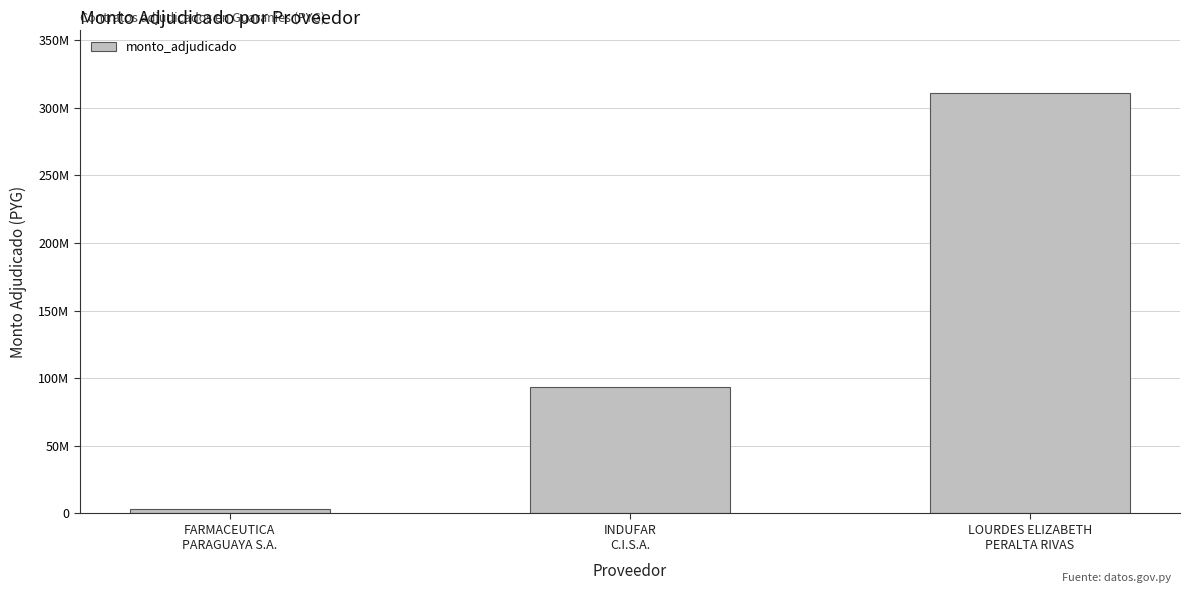

Which category has the highest value across all series?

LOURDES ELIZABETH
PERALTA RIVAS